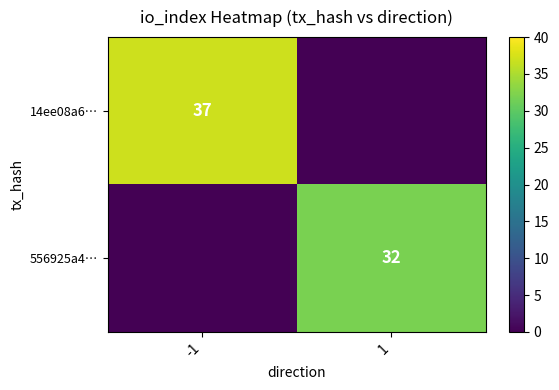

Between -1 and 1, which is larger?

-1